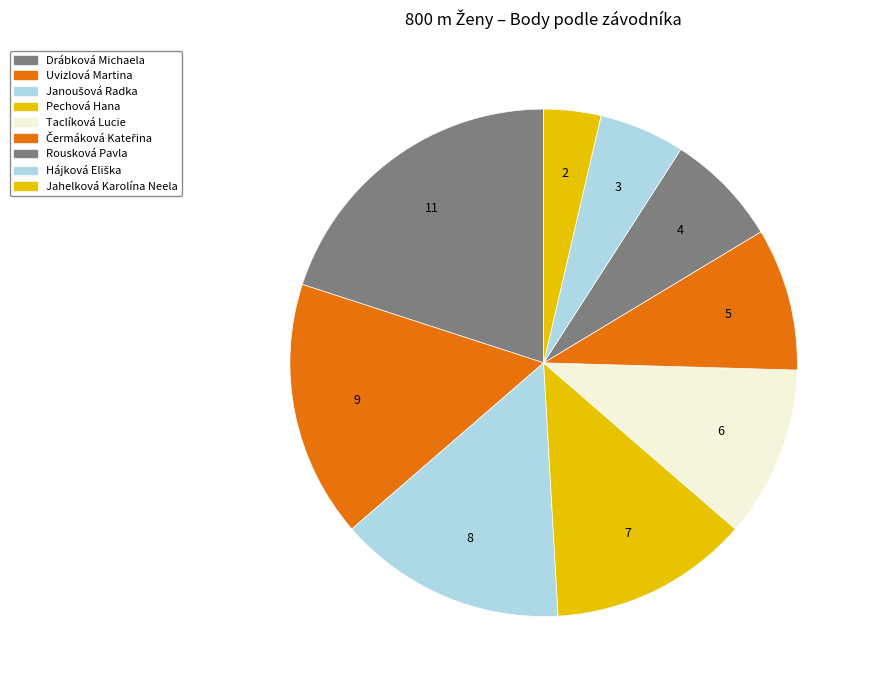

To the nearest percent, what is the average slice percentage?

11%